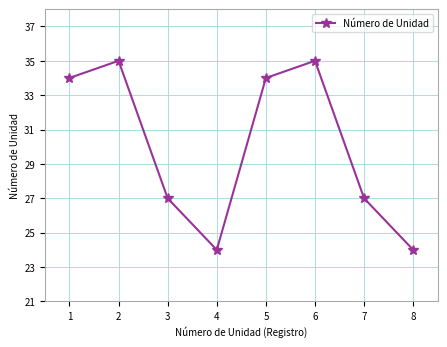

What is the sum of the values at 2 and 4?

59